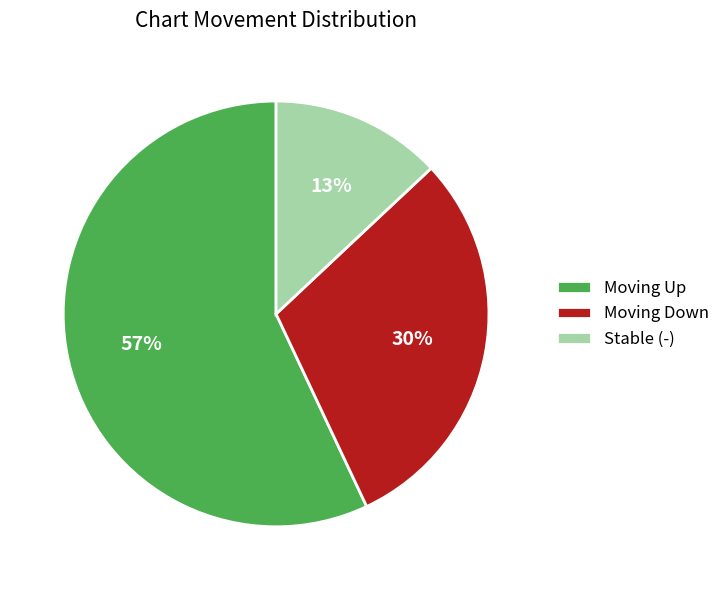

Which category has the smallest portion of the pie?

Stable (-)